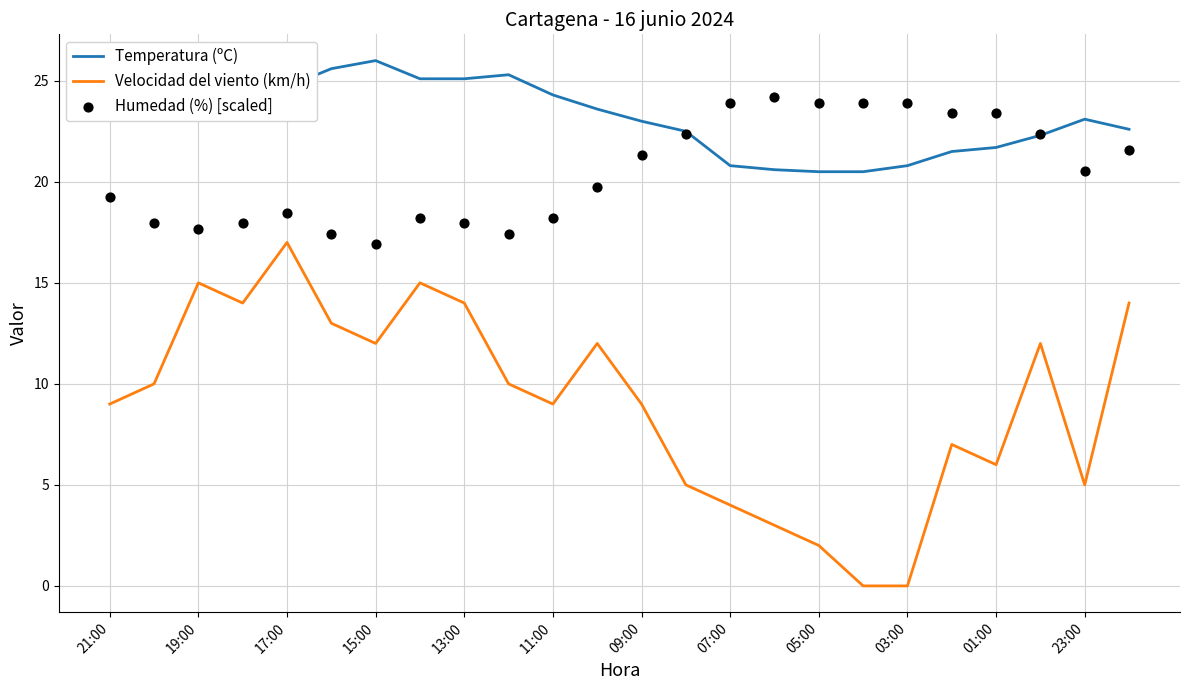

Which series reaches the minimum Y coordinate?

Velocidad del viento (km/h)